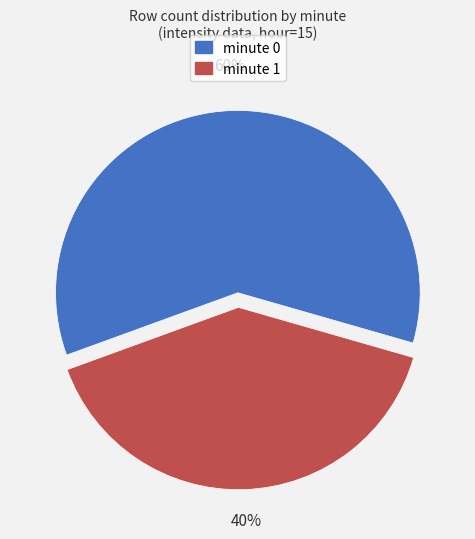

What percentage is the minute 0 slice, to the nearest percent?

60%